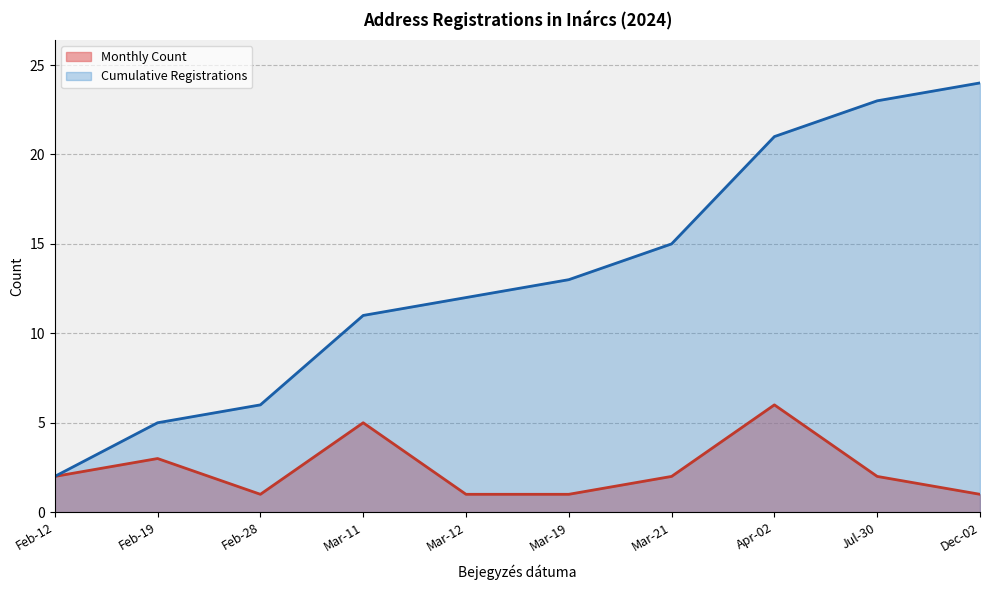

Does the chart have visible grid lines?

Yes